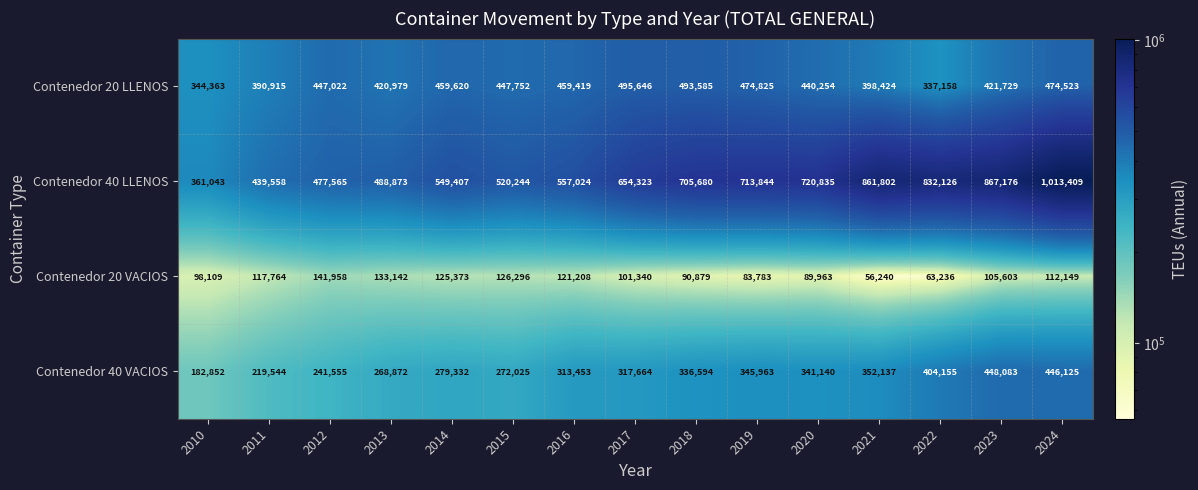

True or false: Contenedor 20 VACIOS has a value of 158082 at 2016.

False